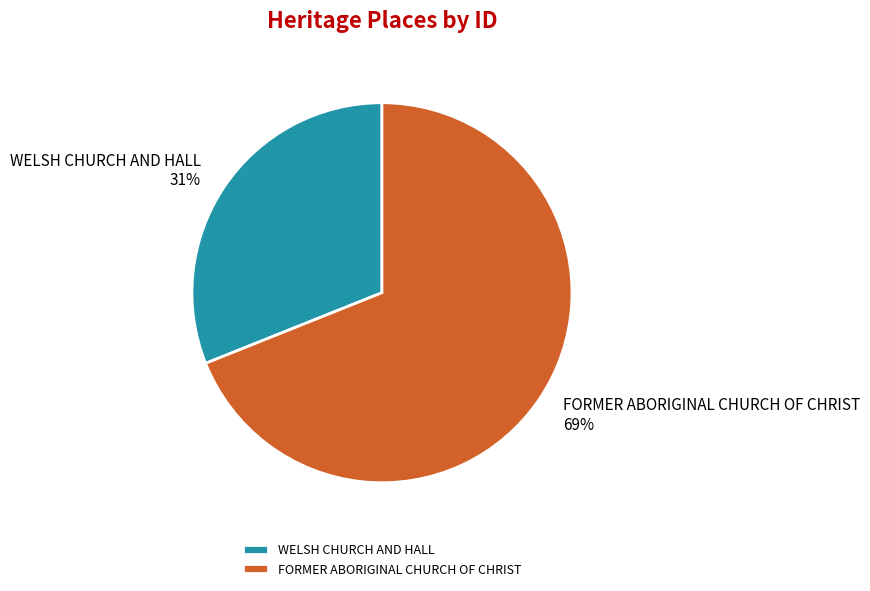

Which slice is the smallest?

WELSH CHURCH AND HALL